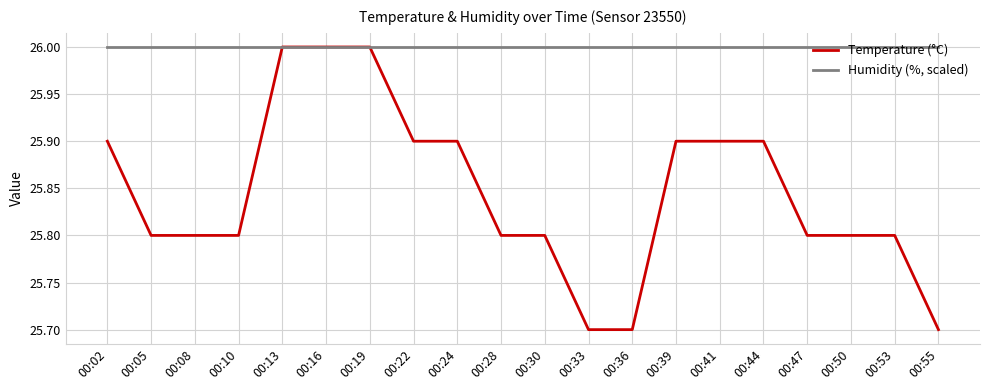

True or false: Humidity (%, scaled) has a value of 14.1 at 00:41.

False